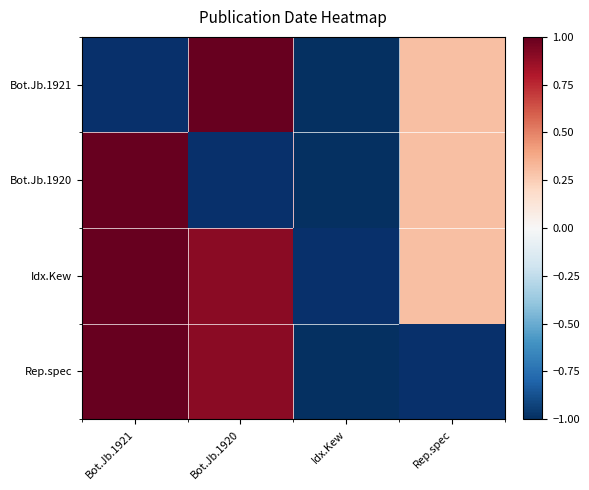

Which series has the largest range (max minus min)?

Bot.Jb.1921